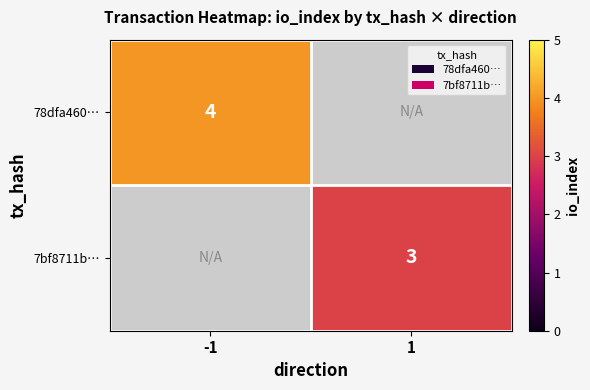

The 78dfa460… series shows 4 at -1. True or false?

True